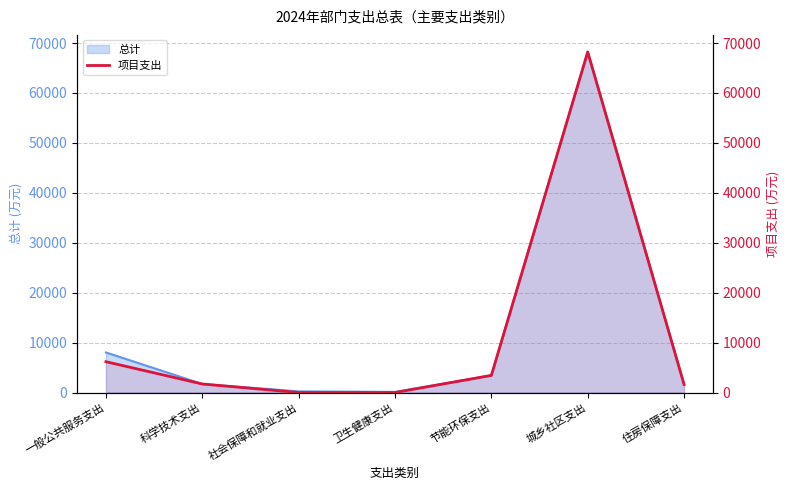

Rank the categories by value from highest to lowest.

城乡社区支出, 一般公共服务支出, 节能环保支出, 科学技术支出, 住房保障支出, 社会保障和就业支出, 卫生健康支出